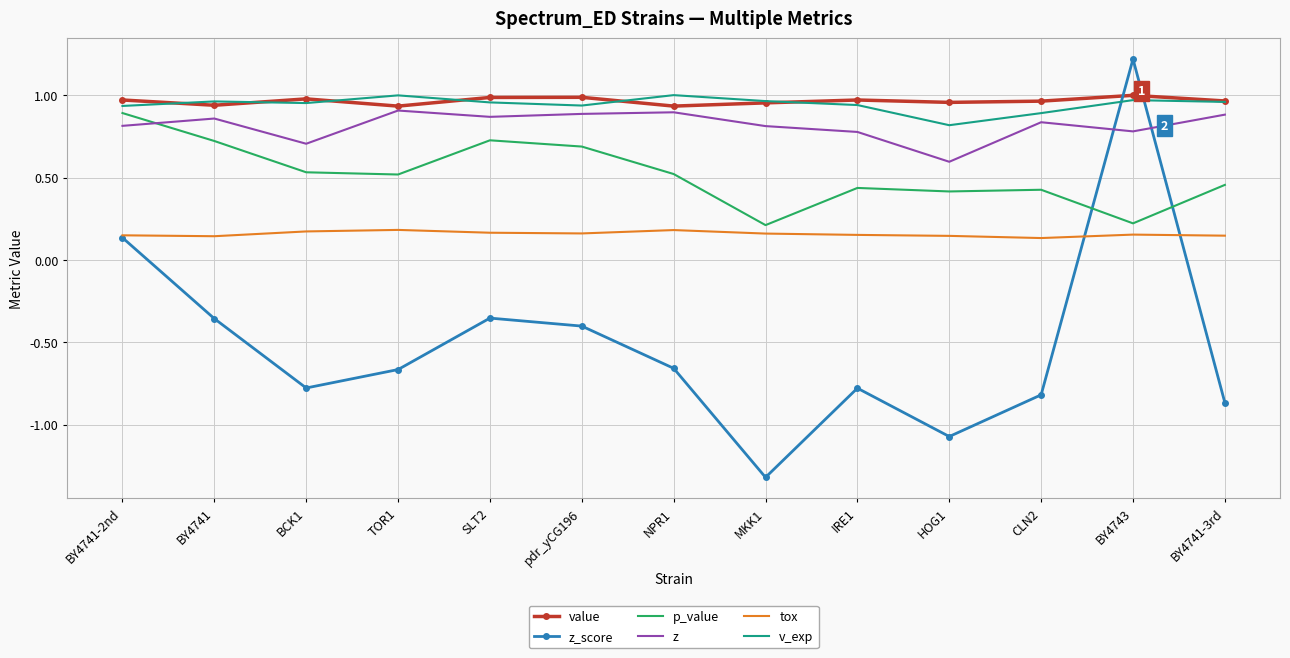

Which series ends up on top after the final intersection of v_exp and z_score?

v_exp